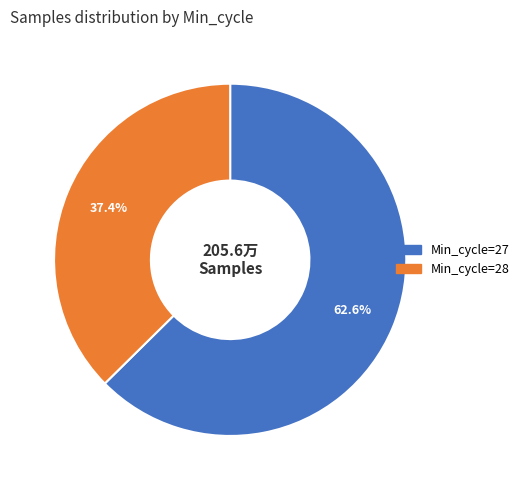

How many segments does this pie chart have?

2